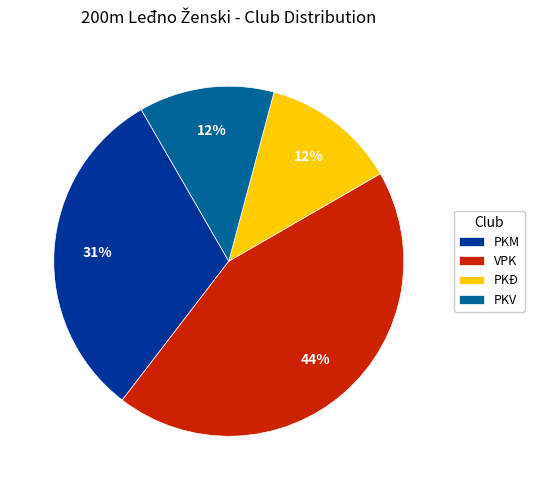

Is it true that PKĐ is 25% of the pie?

False